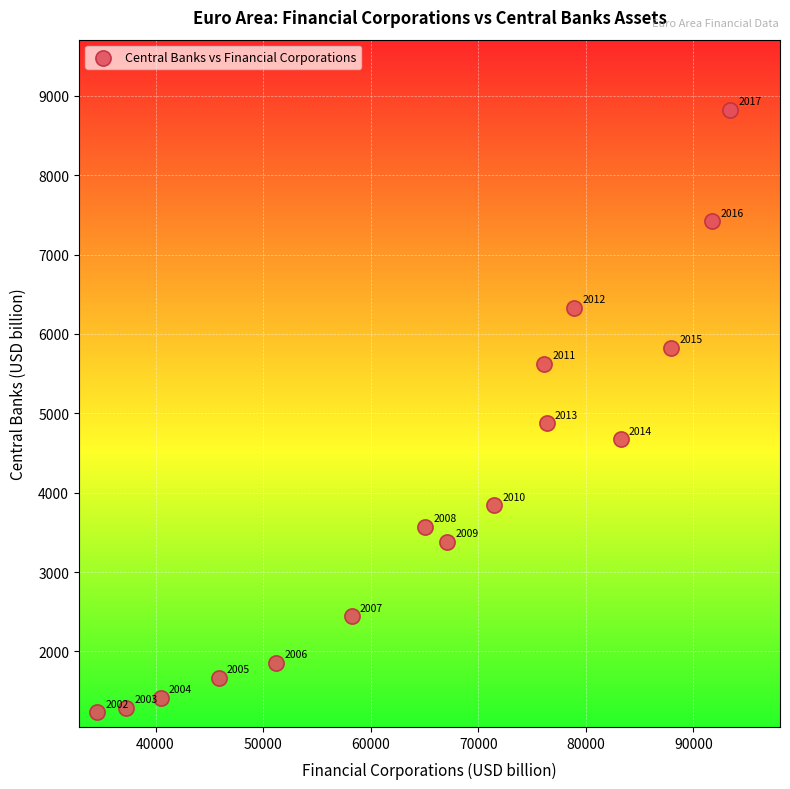

What Y value in the scatter plot is closest to 5029?

4874.8